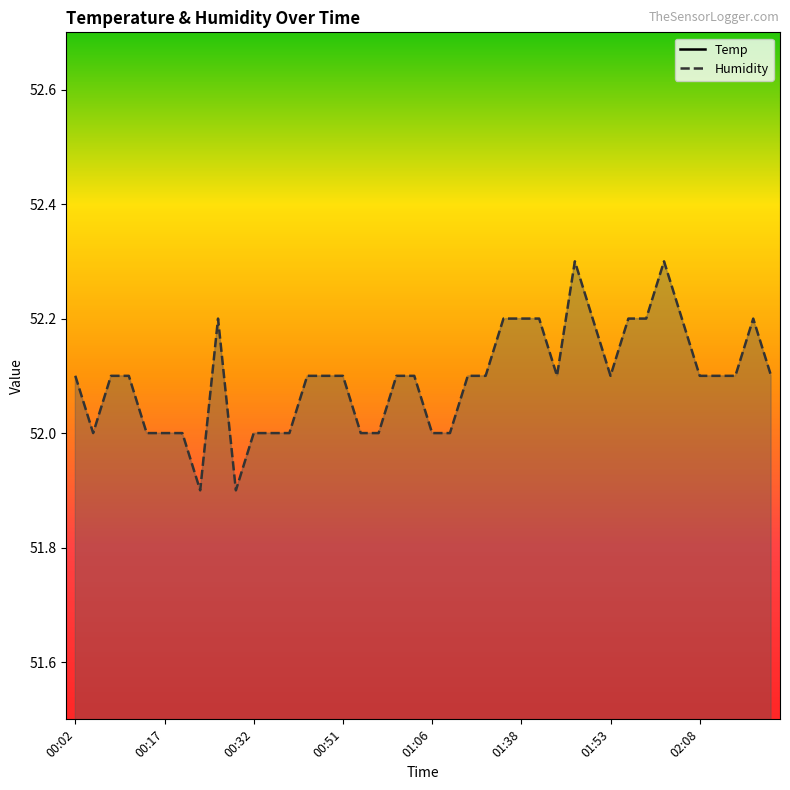

What are all the series names shown in the legend?

Temp, Humidity